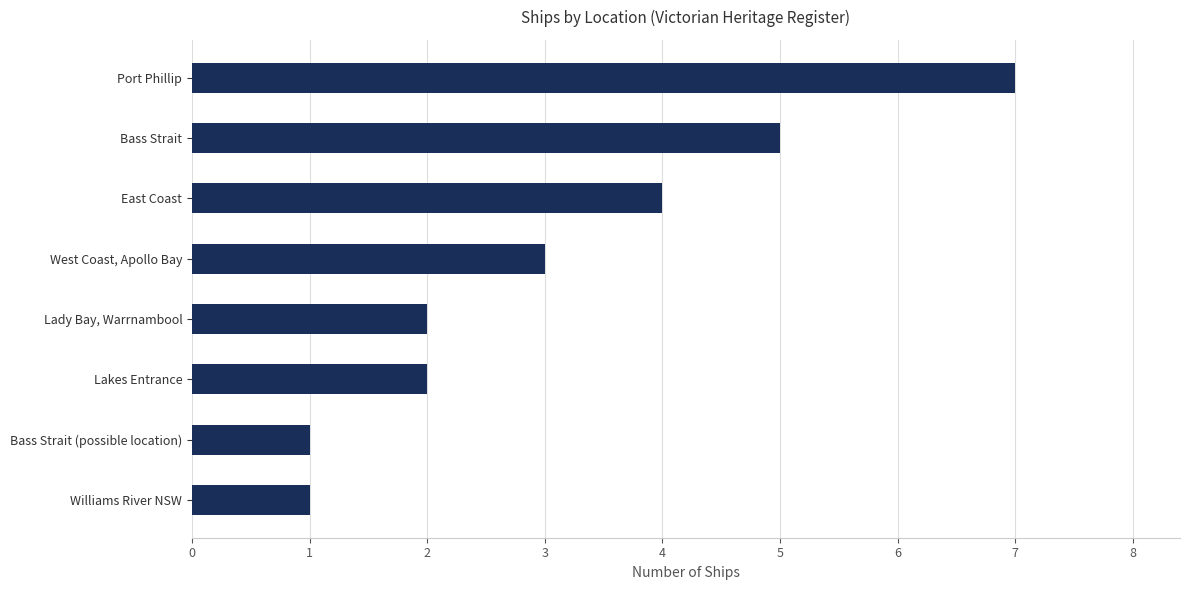

What is the change in value from East Coast to Williams River NSW?

-3